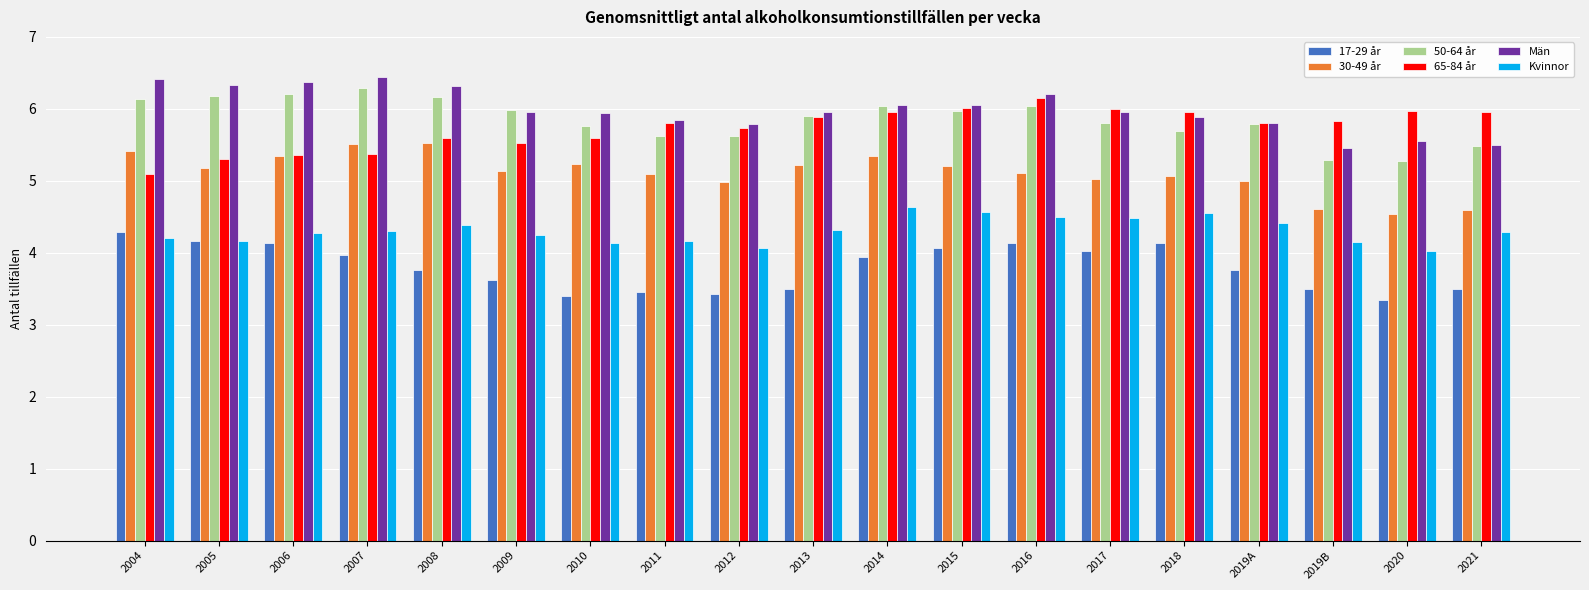

Are the bars horizontal?

No